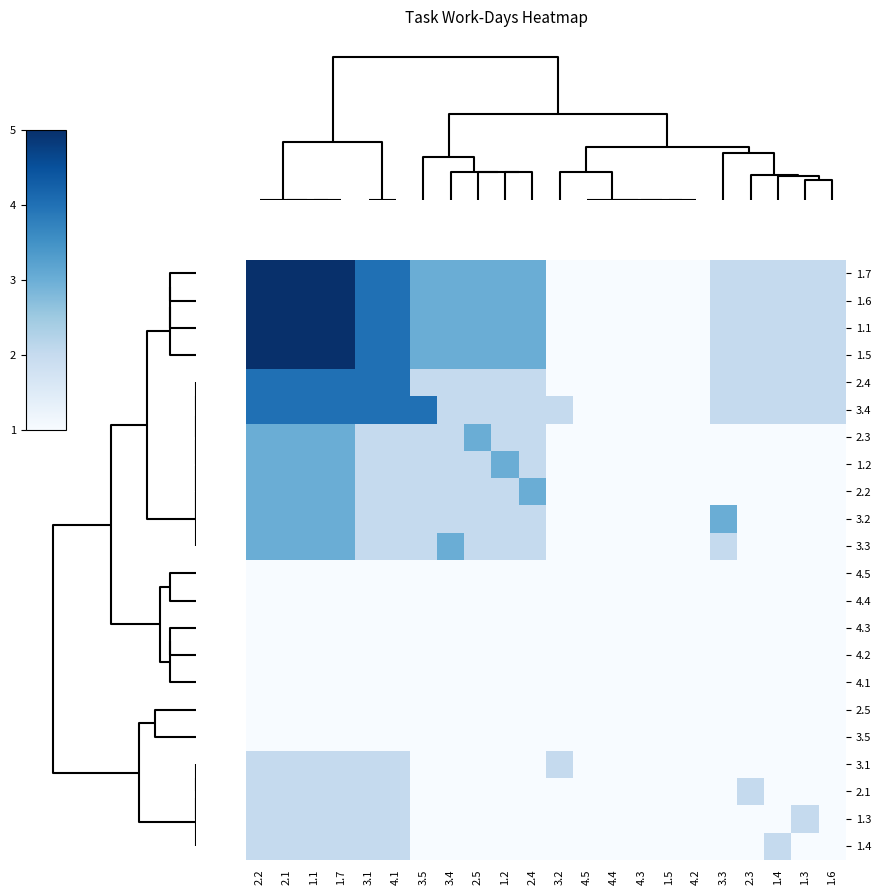

Count the number of data series in this chart.

22